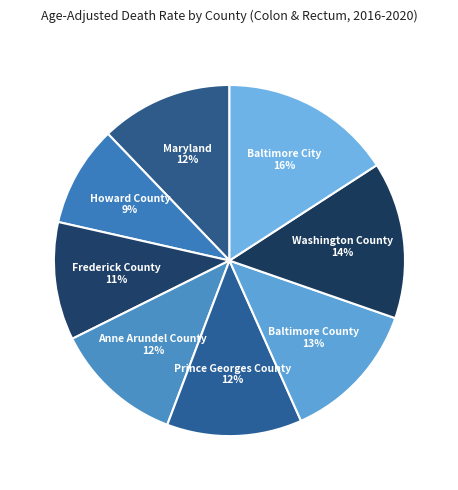

How many segments does this pie chart have?

8